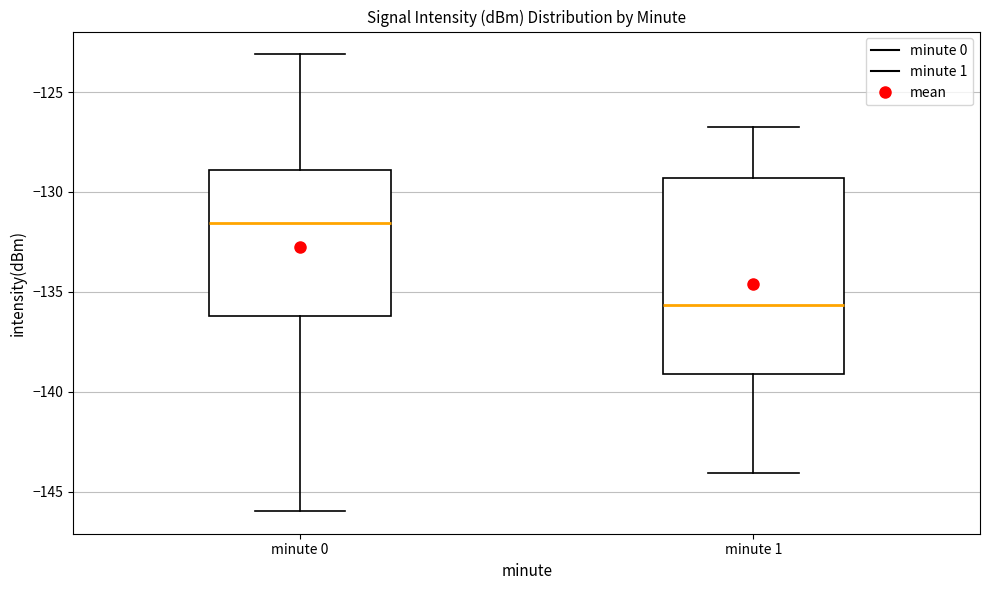

Reading left to right, transcribe this box plot: for each box, give where its median line is, the range the box spans, and where its two whiskers end, as read against the y-axis. The values are not printed on the chart, so give them approximately, as read against the axis.

minute 0: median -131.5, box -136.0 to -129.0, whiskers -146.0 to -123.0
minute 1: median -135.5, box -139.0 to -129.5, whiskers -144.0 to -127.0